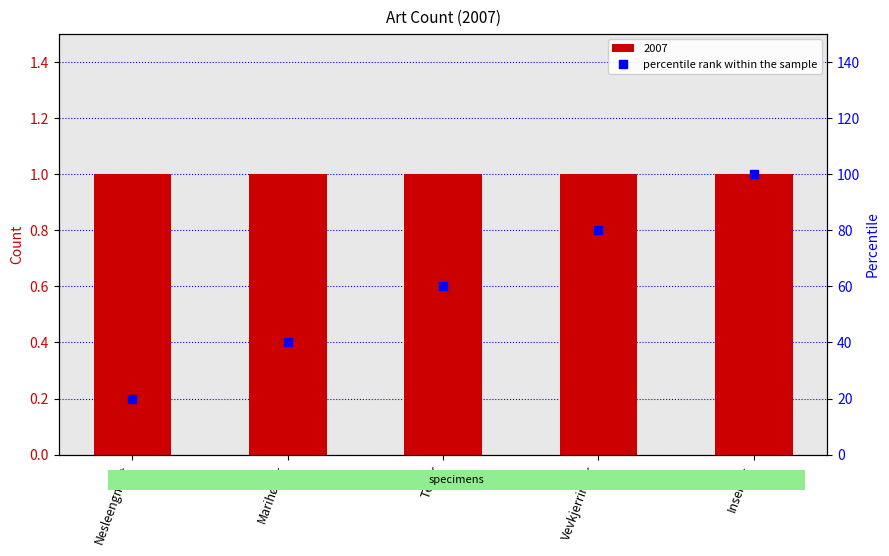

Between Marihøner and Teger, which is larger?

Teger